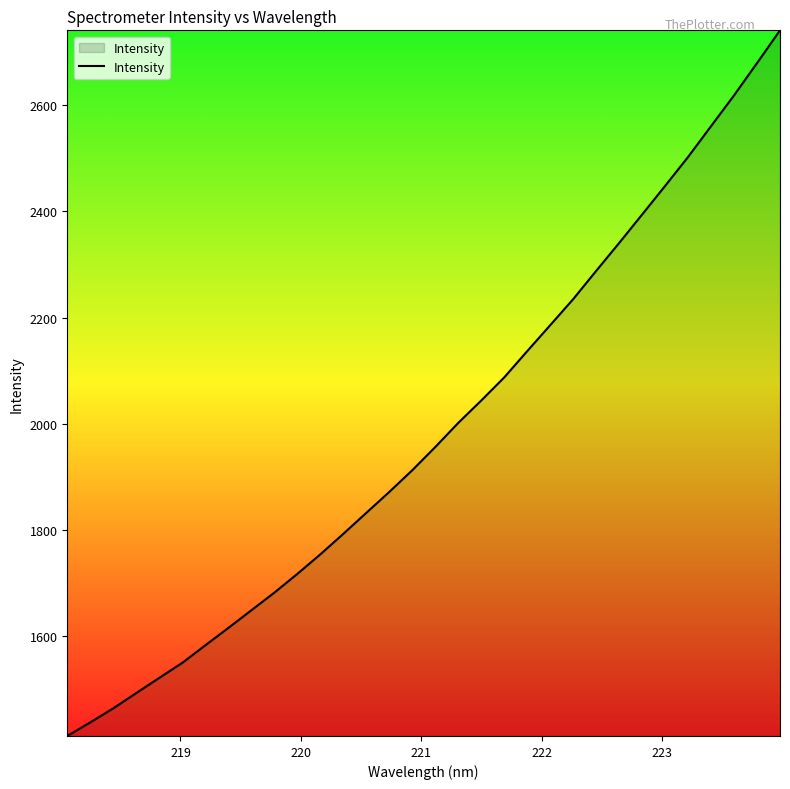

What is the difference between the maximum and minimum values?

1330.2